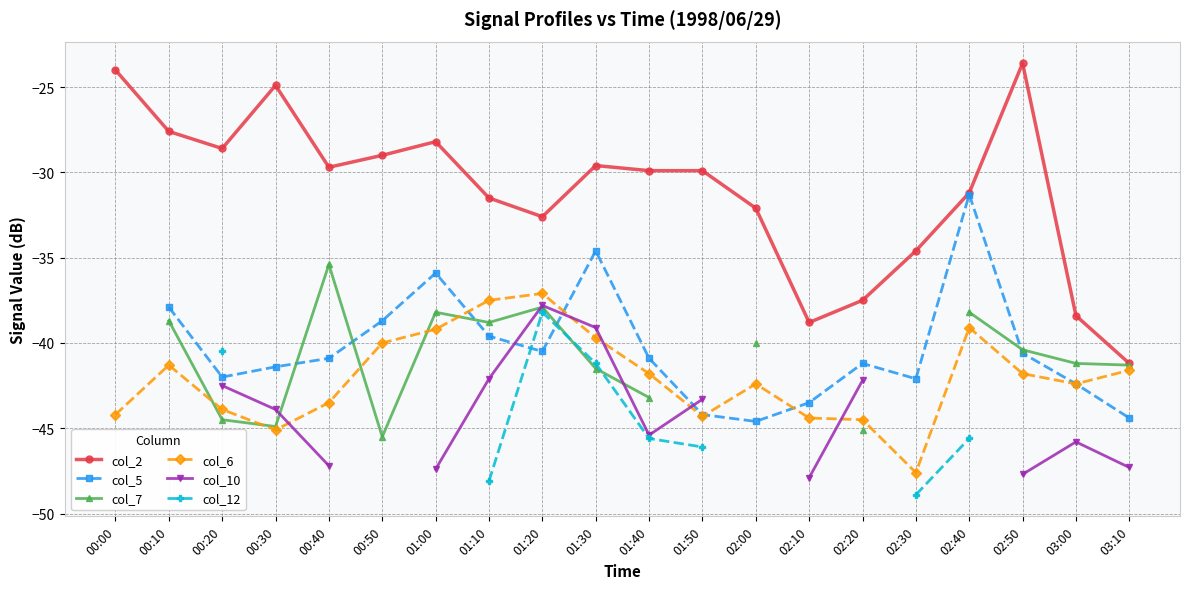

What is the spread (max minus min) of values at 01:20?

7.9